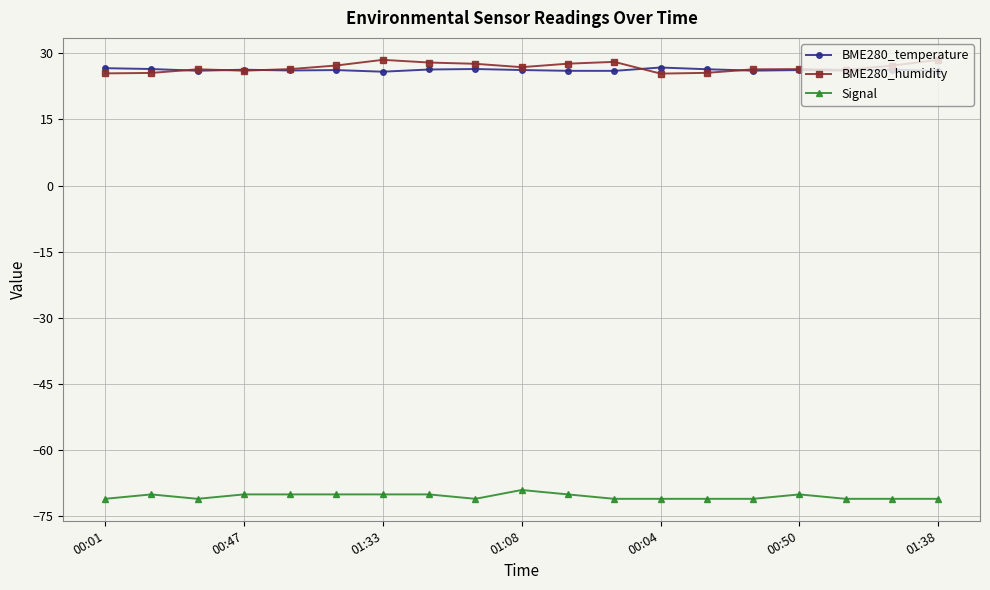

True or false: Signal and BME280_temperature intersect in this chart.

False